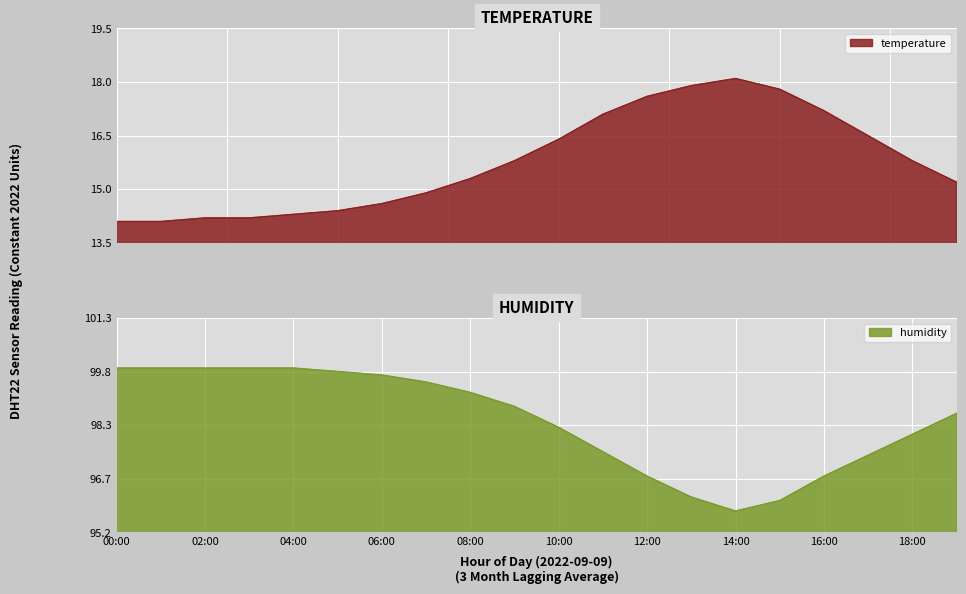

Is it true that humidity equals 30.3 at 08:00?

False